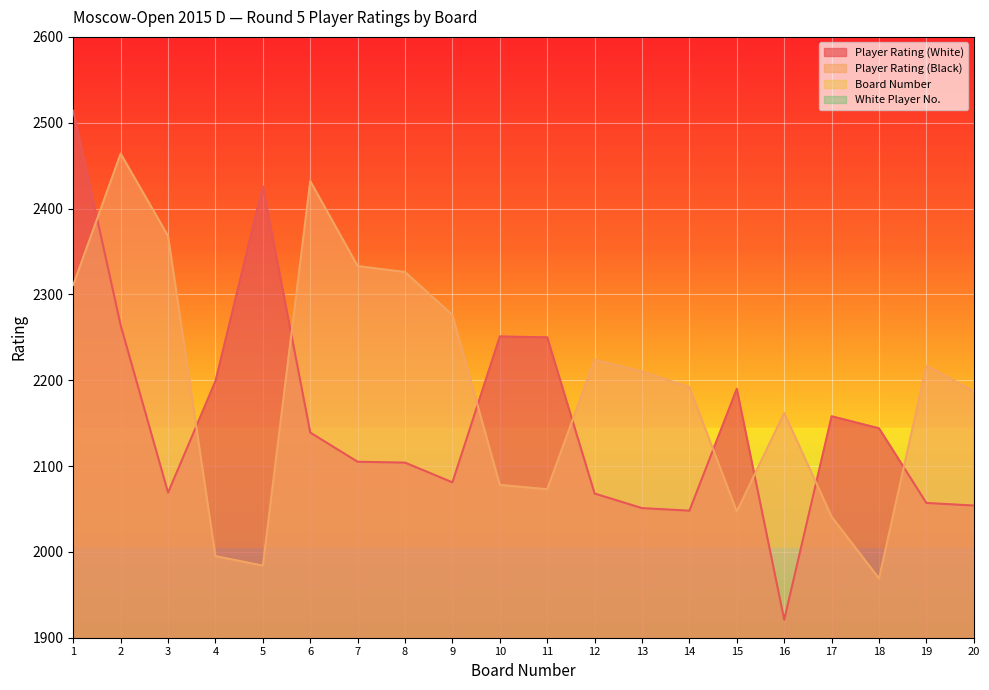

In Player Rating (Black), how many points are higher than both neighbors (excluding endpoints)?

5